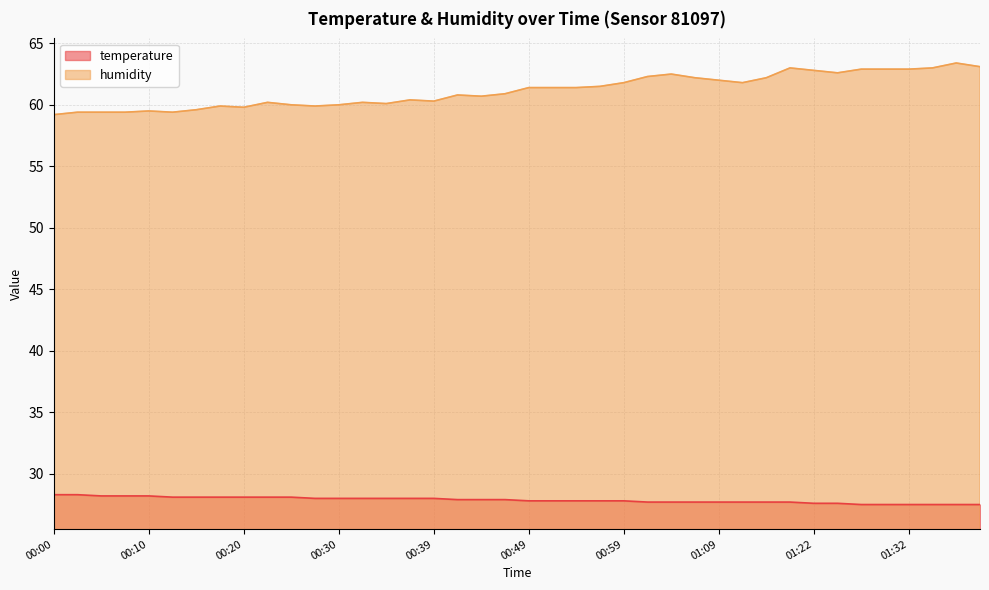

List the labels in order of humidity value, smallest first.

00:00, 00:03, 00:05, 00:08, 00:13, 00:10, 00:15, 00:20, 00:17, 00:27, 00:25, 00:30, 00:34, 00:22, 00:32, 00:39, 00:37, 00:44, 00:42, 00:47, 00:49, 00:51, 00:54, 00:56, 00:59, 01:11, 01:09, 01:06, 01:16, 01:01, 01:04, 01:24, 01:22, 01:27, 01:29, 01:32, 01:19, 01:34, 01:39, 01:37